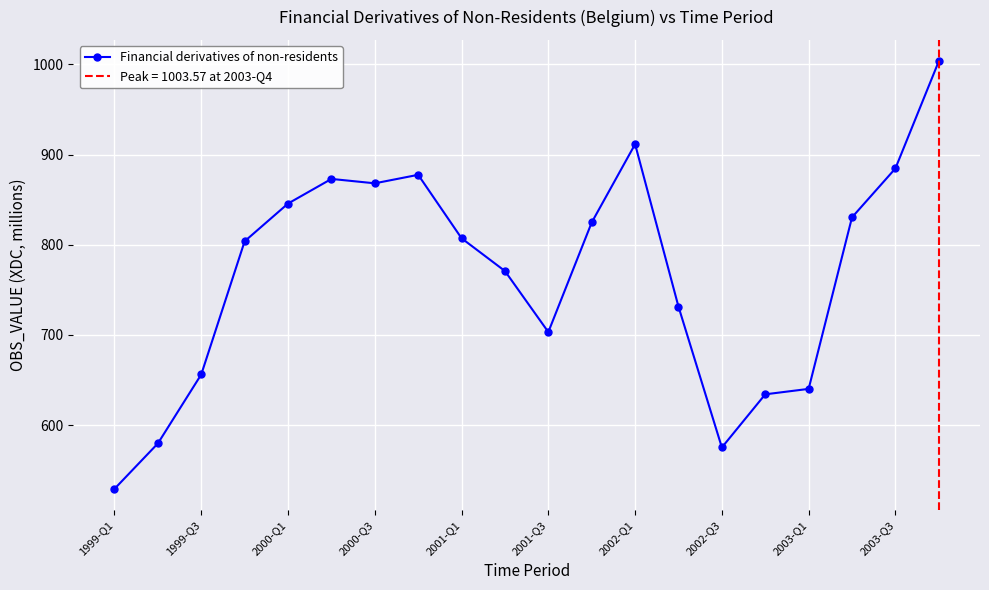

What is the difference between the maximum and minimum values?

474.2